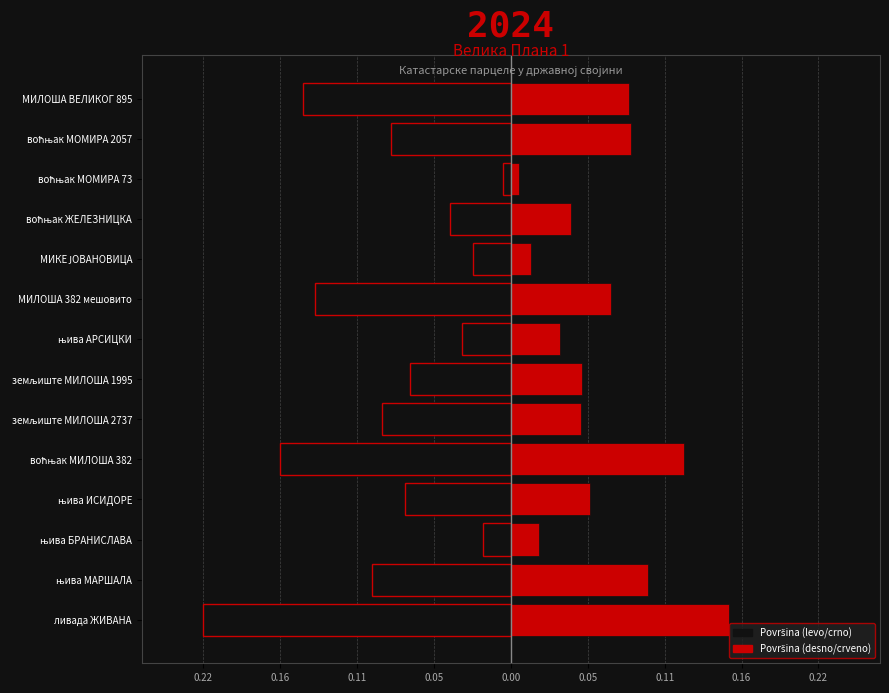

What is the minimum value shown in the chart?

-0.2